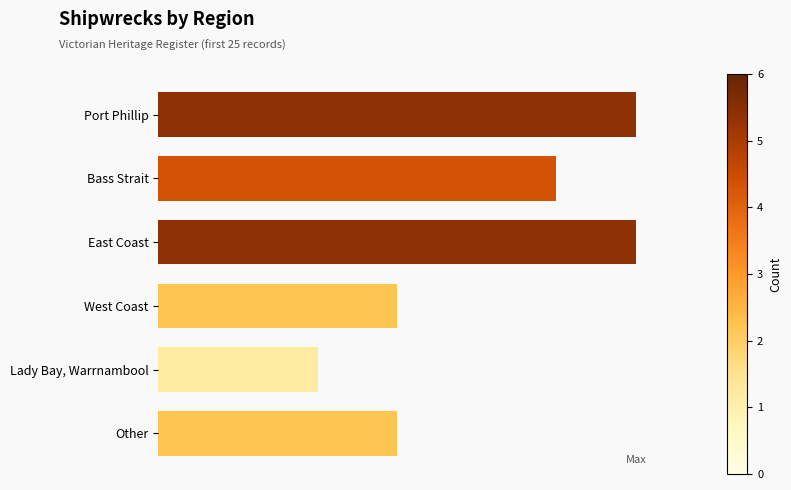

How many bars are there in total?

6